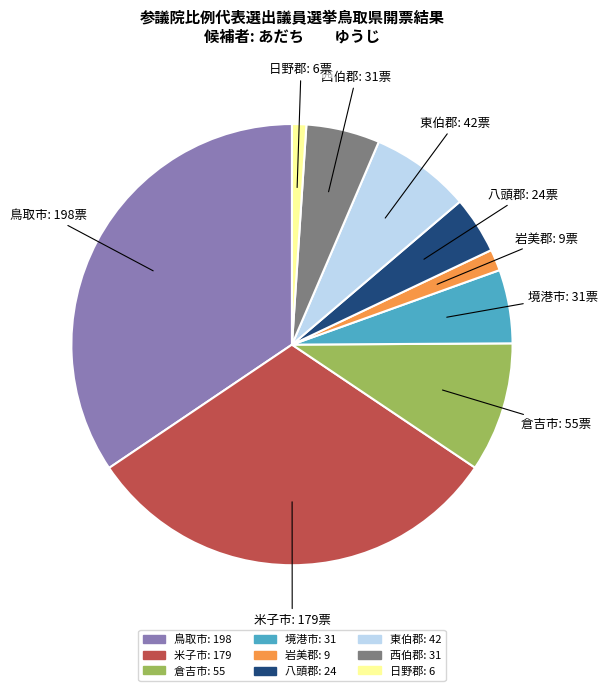

Which slice is the largest?

鳥取市